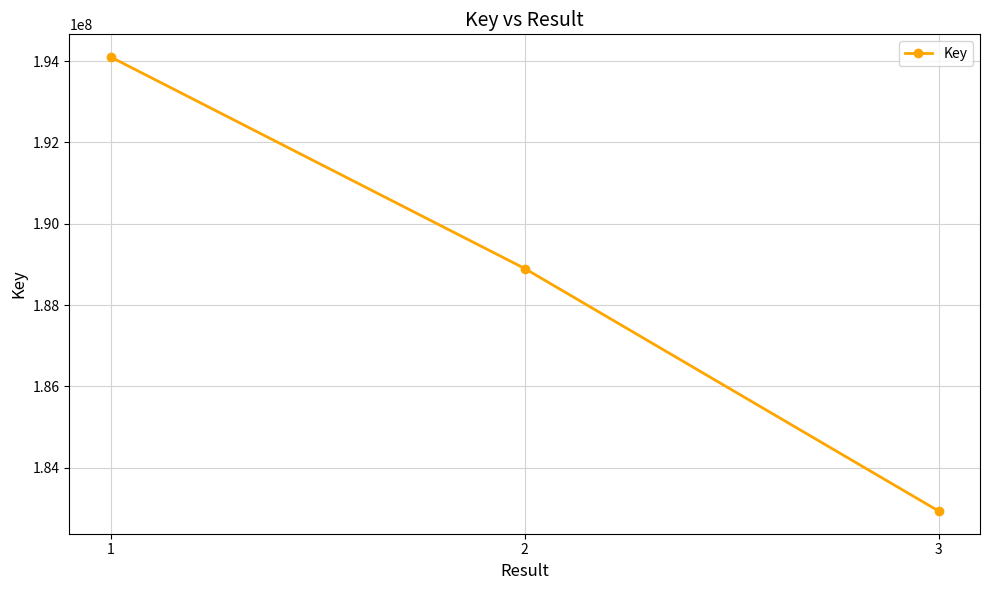

What is the ratio of the value at 2 to the value at 3?

1.0